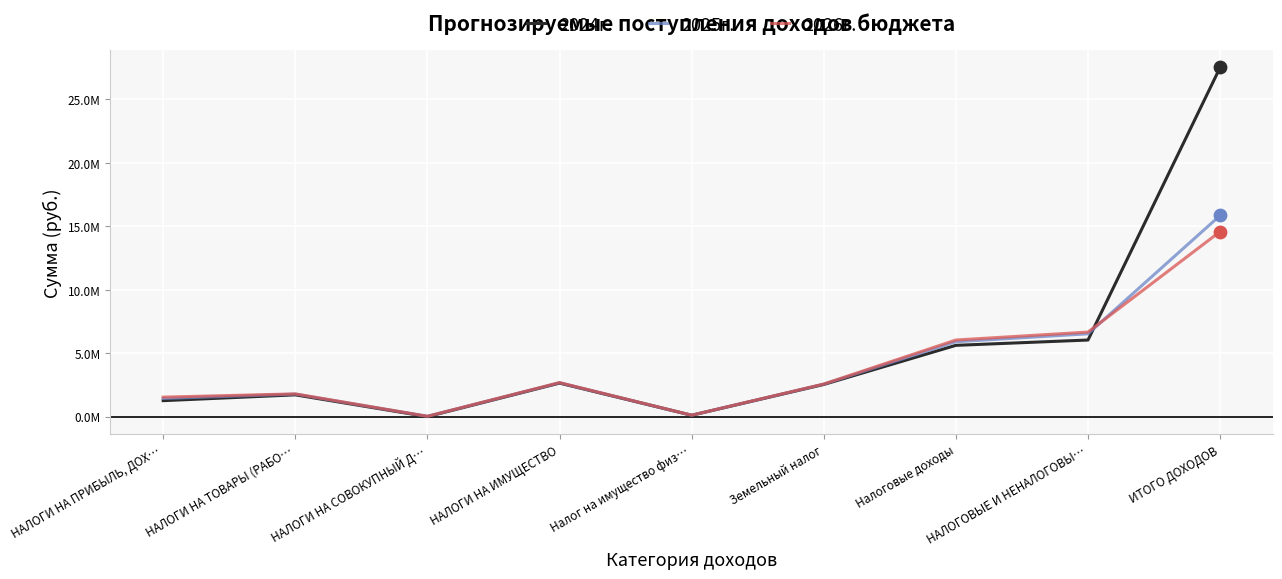

What are all the series names shown in the legend?

2024г., 2025г., 2026г.